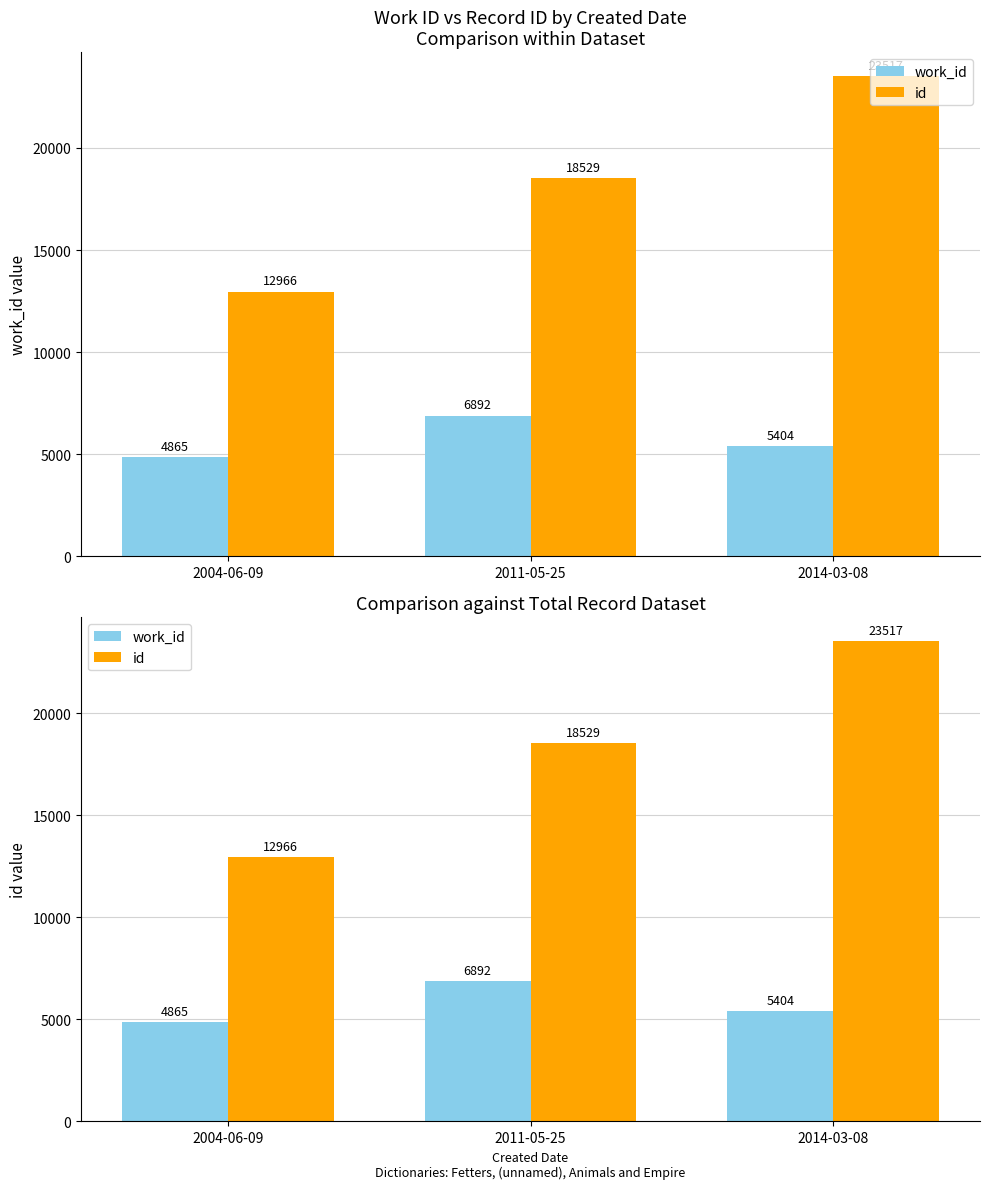

What position from the right is 2014-03-08?

1